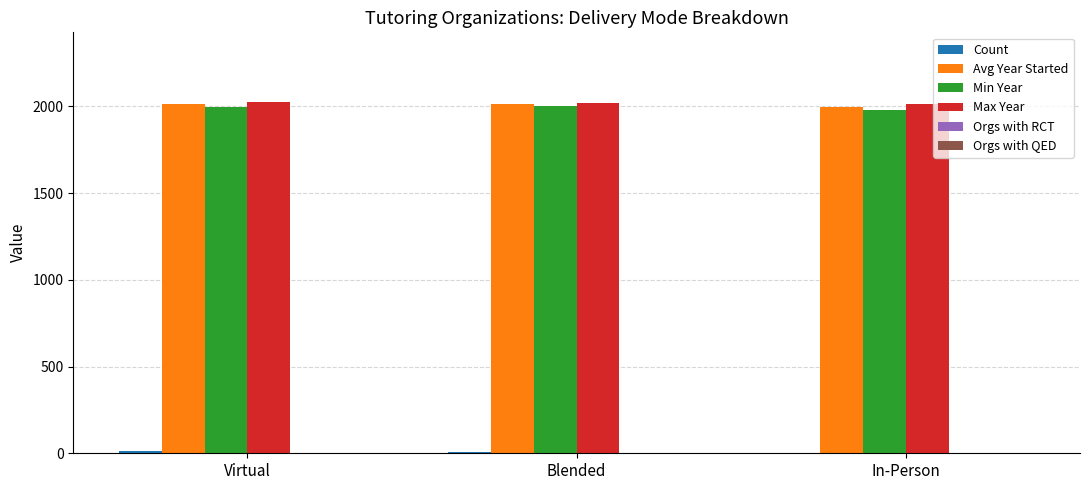

Does the chart contain stacked bars?

No